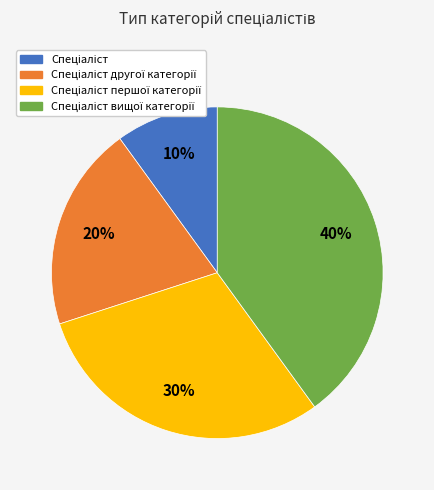

Is there a majority slice in this chart?

No